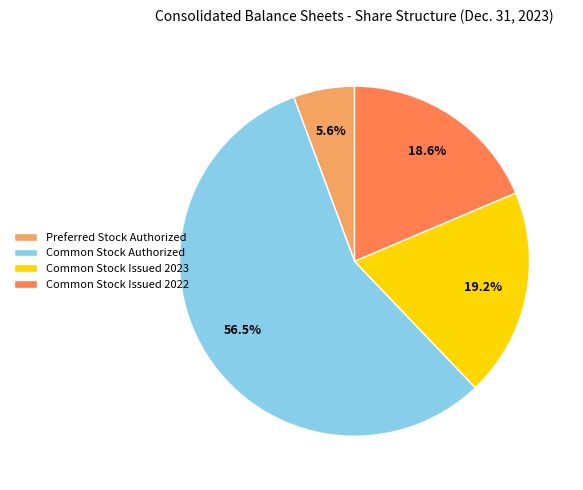

How much of the chart is everything except Preferred Stock Authorized?

94.4%